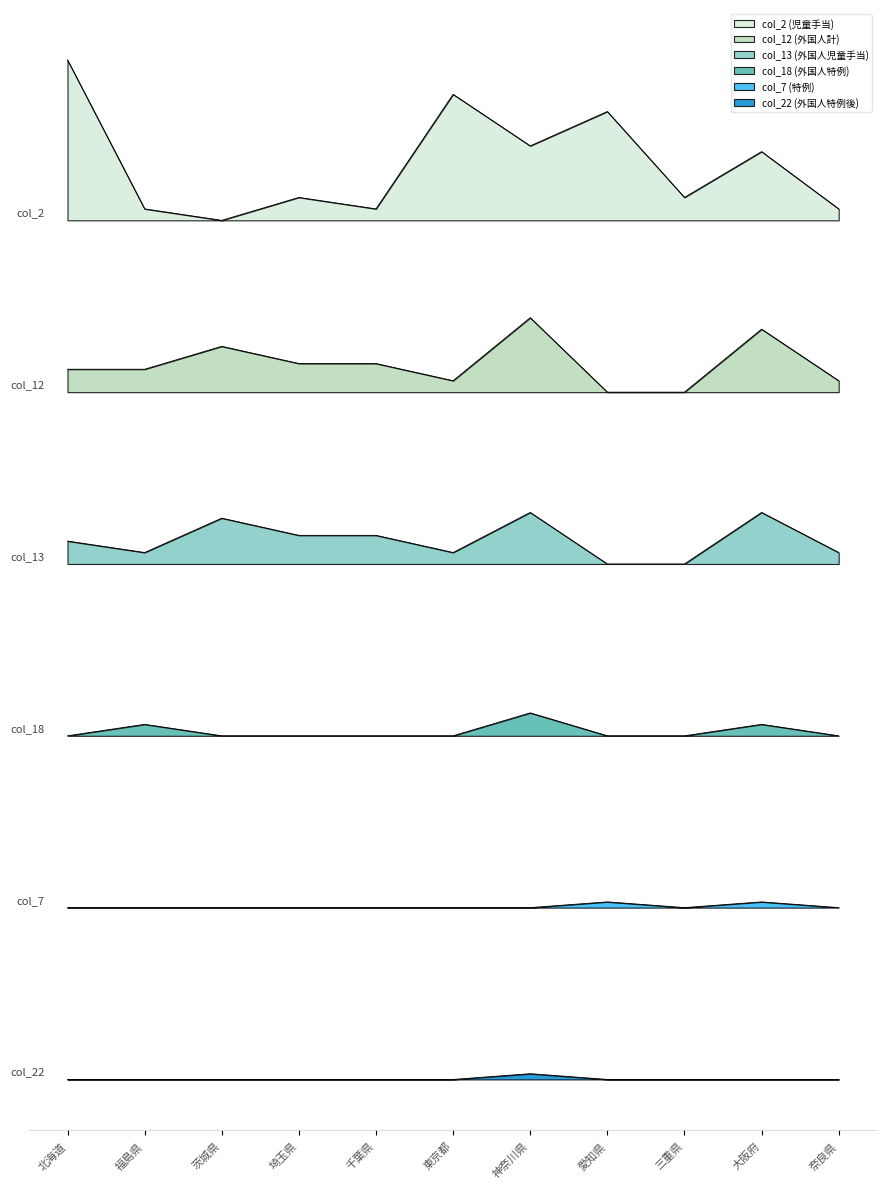

What is the difference between the second highest and minimum values in the col_7 series?

1